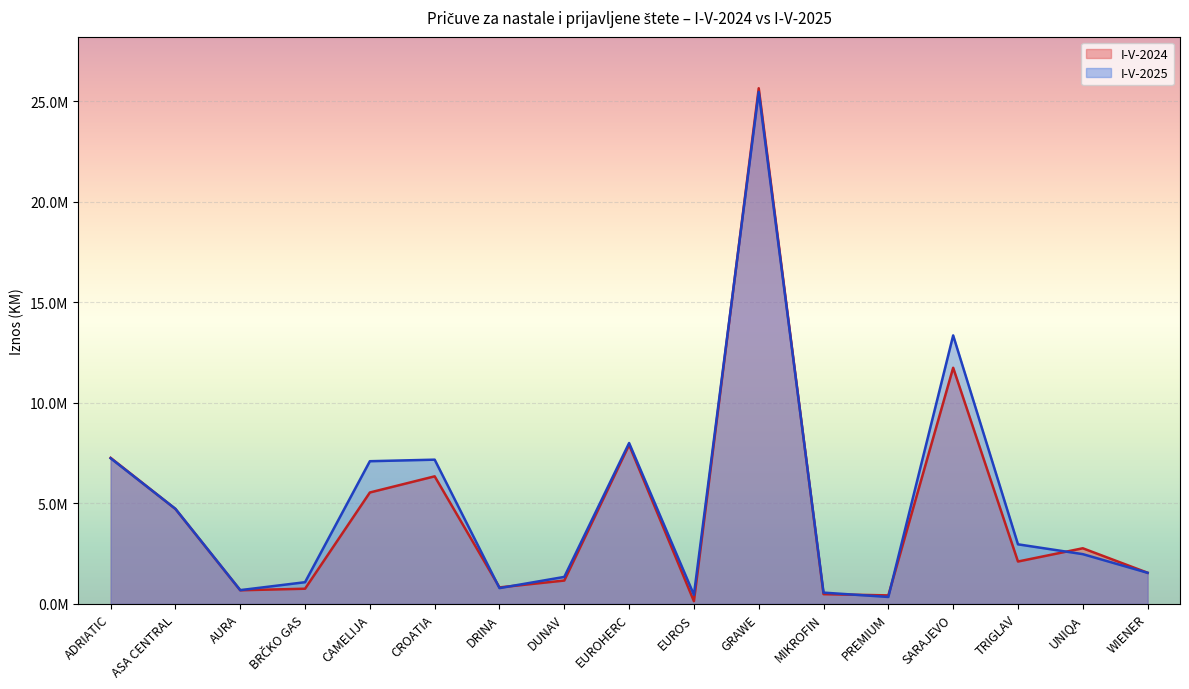

Which has a higher value, SARAJEVO or BRČKO GAS?

SARAJEVO